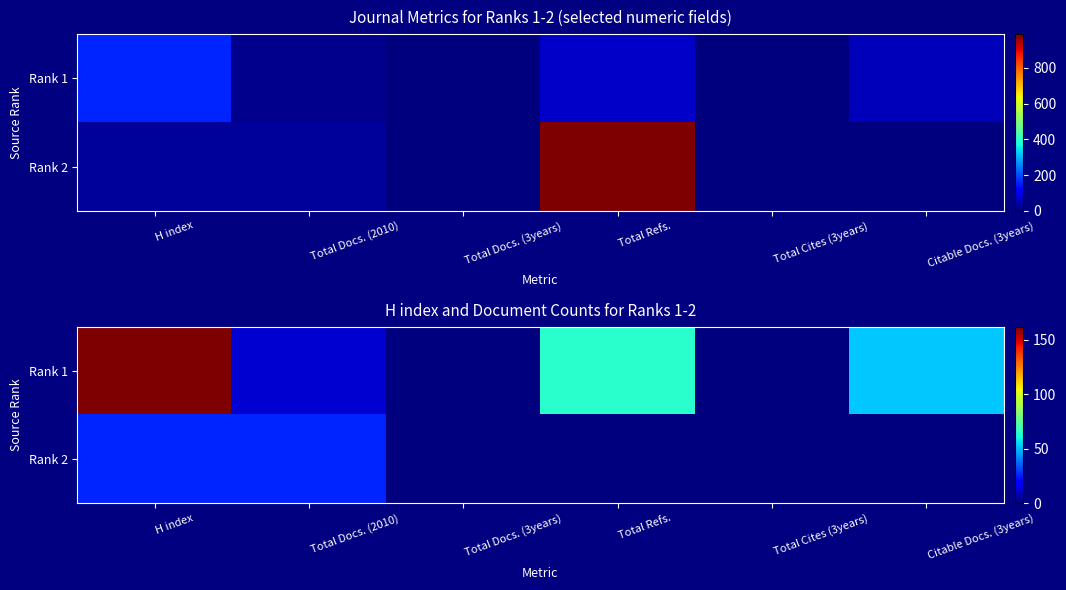

Where is Rank 2 nearest to the value 13?

H index